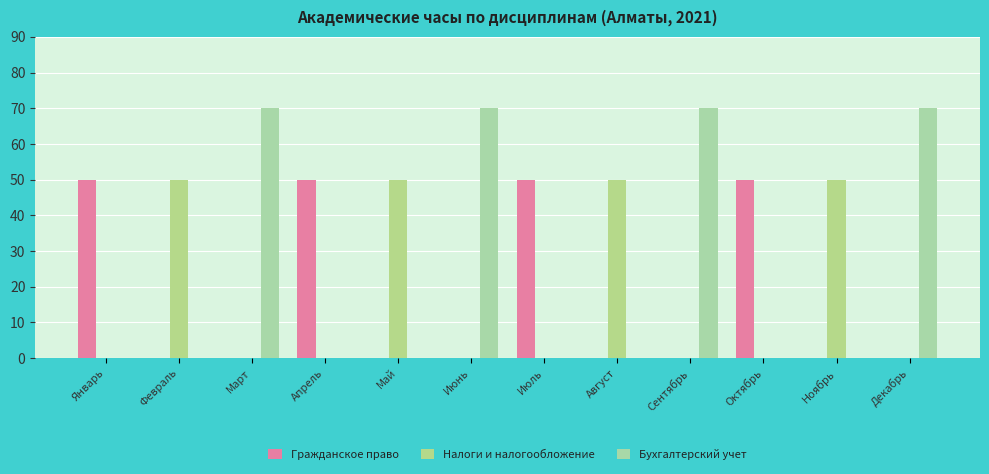

Which has a higher value, Апрель or Декабрь?

Апрель